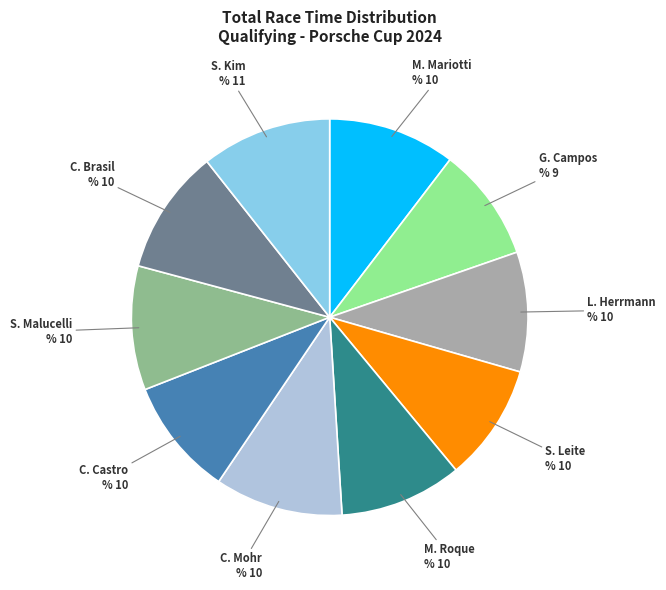

Is there any slice that represents more than half of the pie?

No